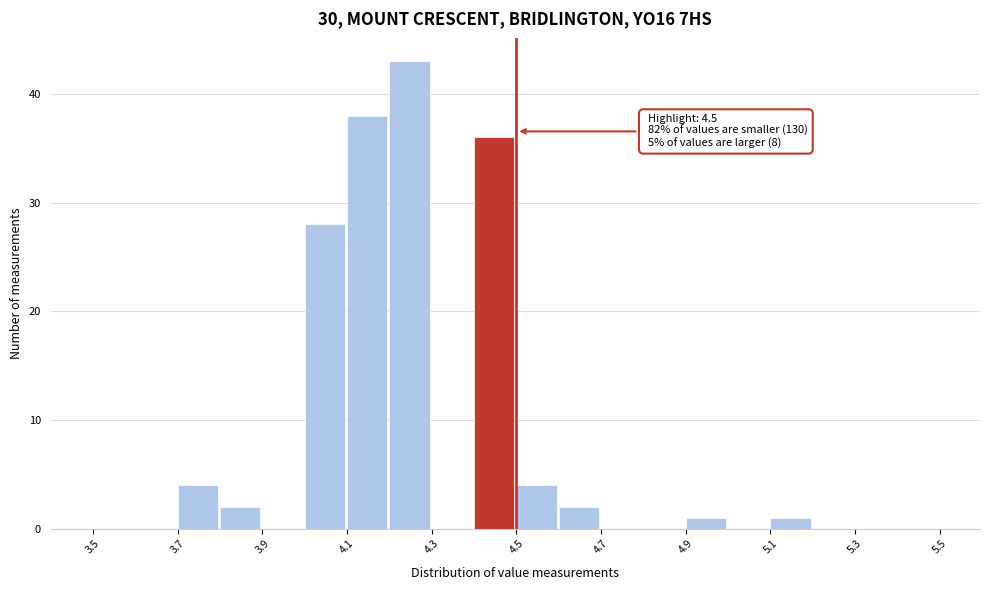

Over which range of the x-axis is the bar tallest?

4.2 to 4.3